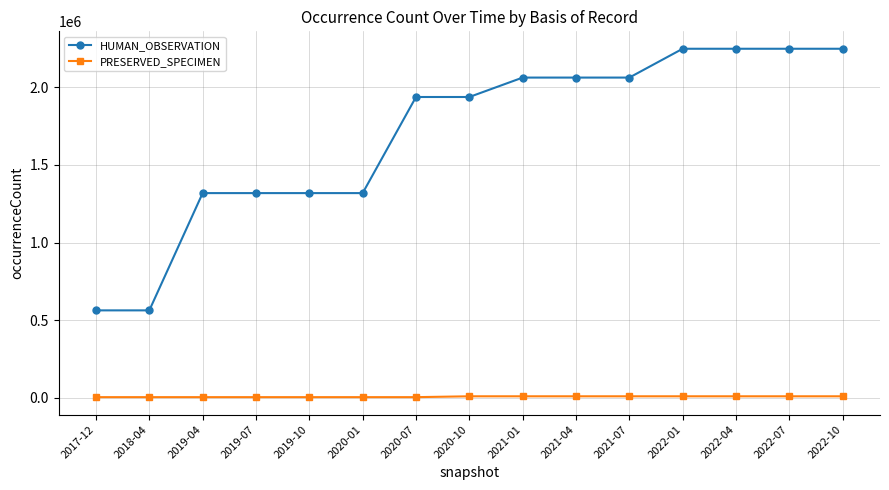

Count the number of data series in this chart.

2